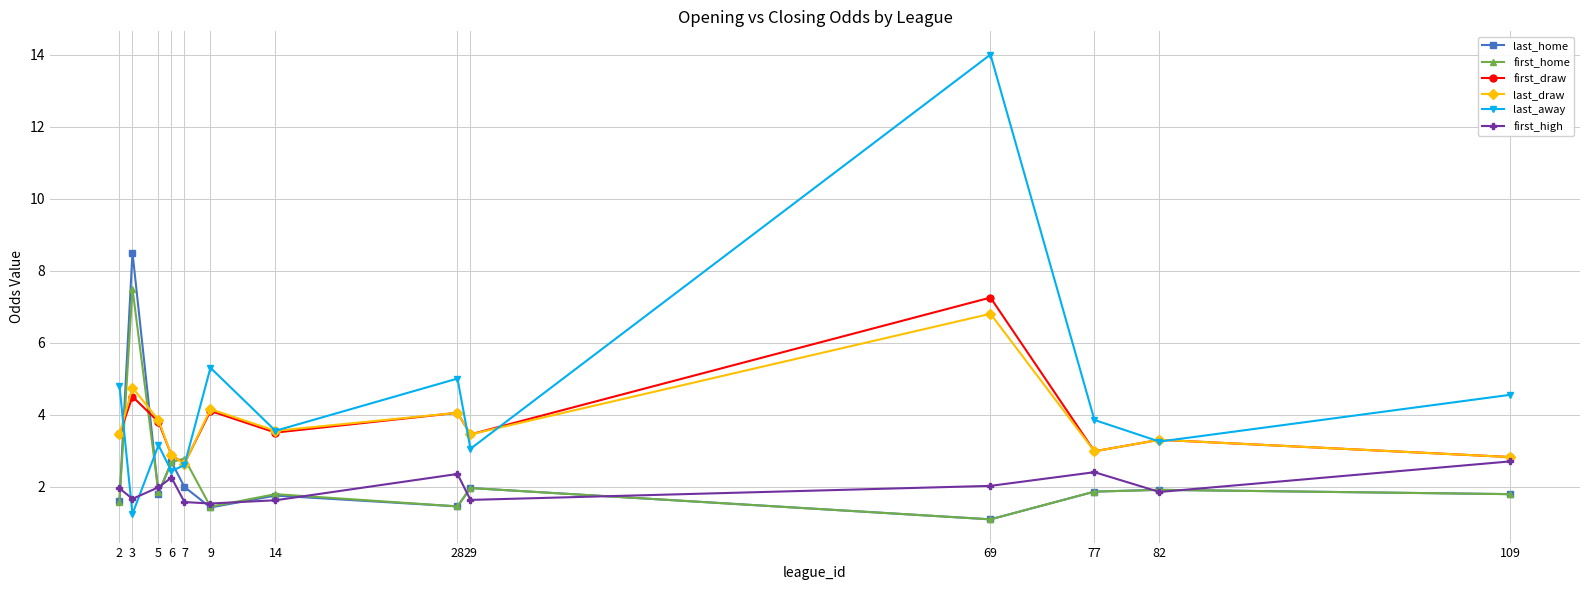

Rank the series by their maximum value, from lowest to highest.

first_high, last_draw, first_draw, first_home, last_home, last_away